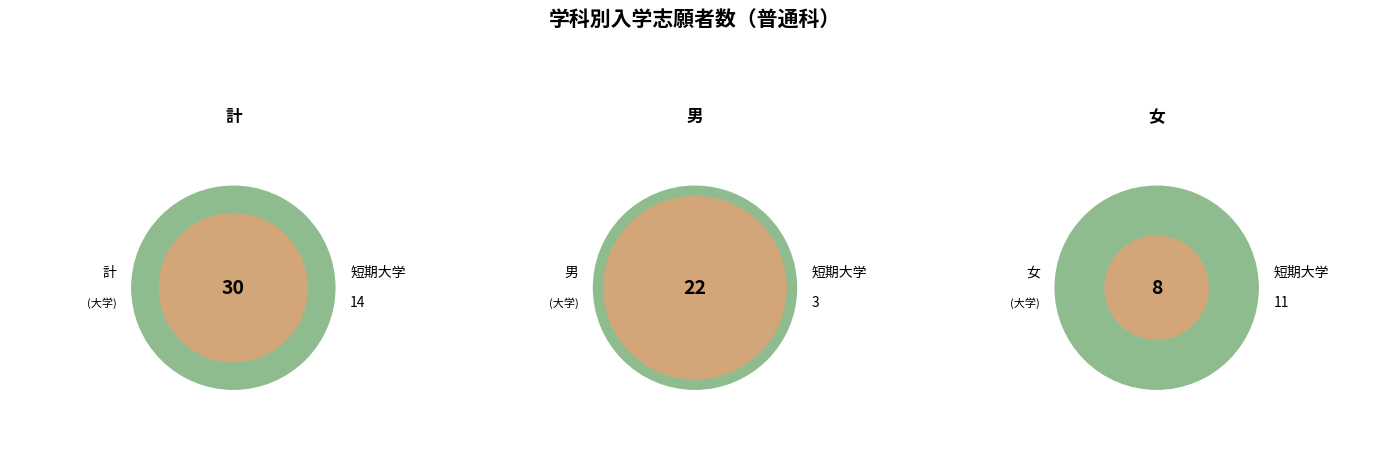

Is there a majority slice in this chart?

Yes